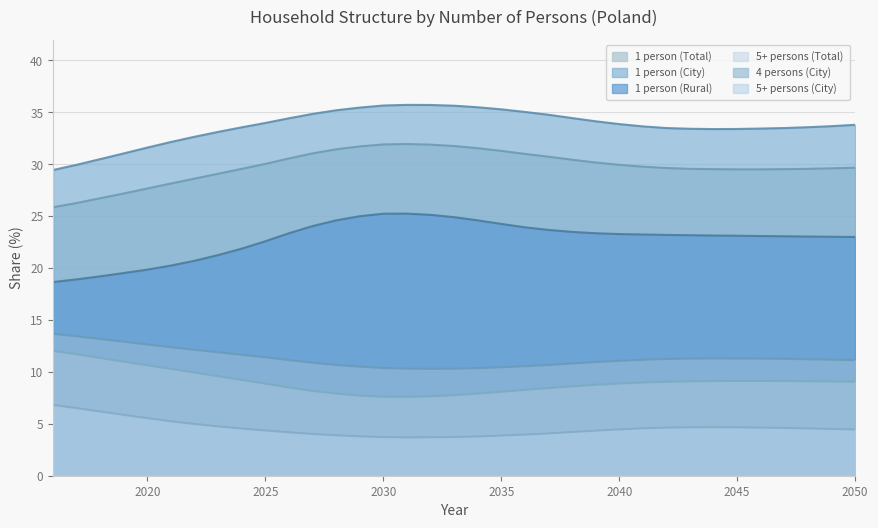

True or false: 1 person (Total) and 5+ persons (Total) cross at least once.

False